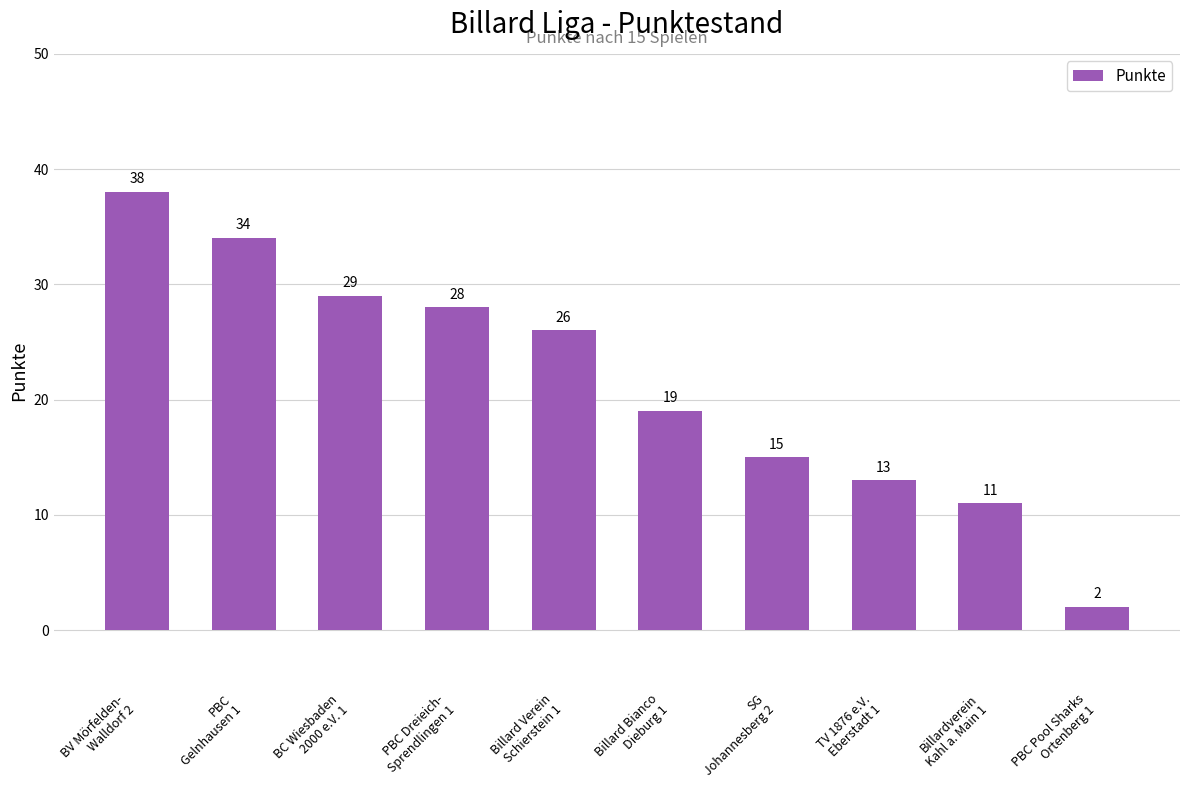

What is the sum of the values at PBC Dreieich-
Sprendlingen 1 and Billard Verein
Schierstein 1?

54